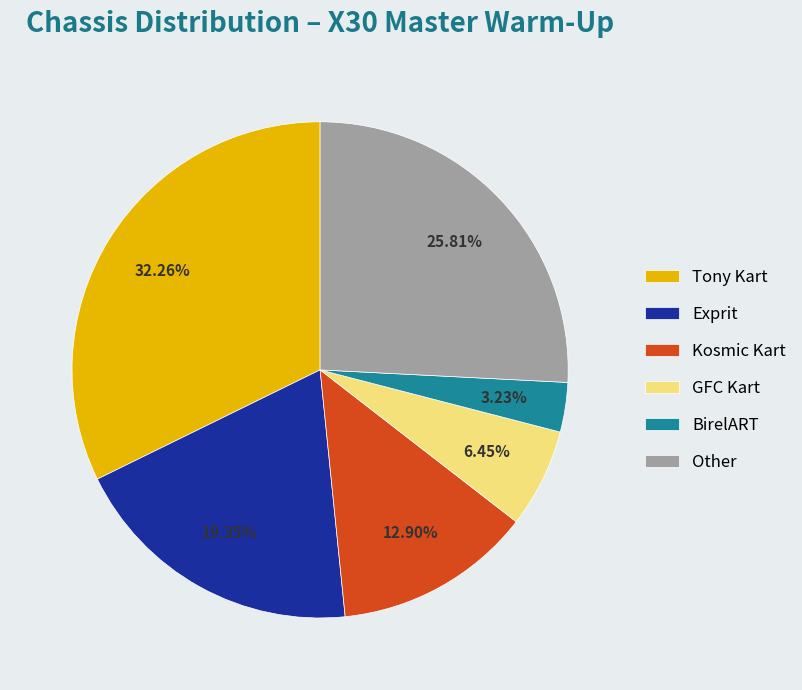

Which category has the smallest portion of the pie?

BirelART